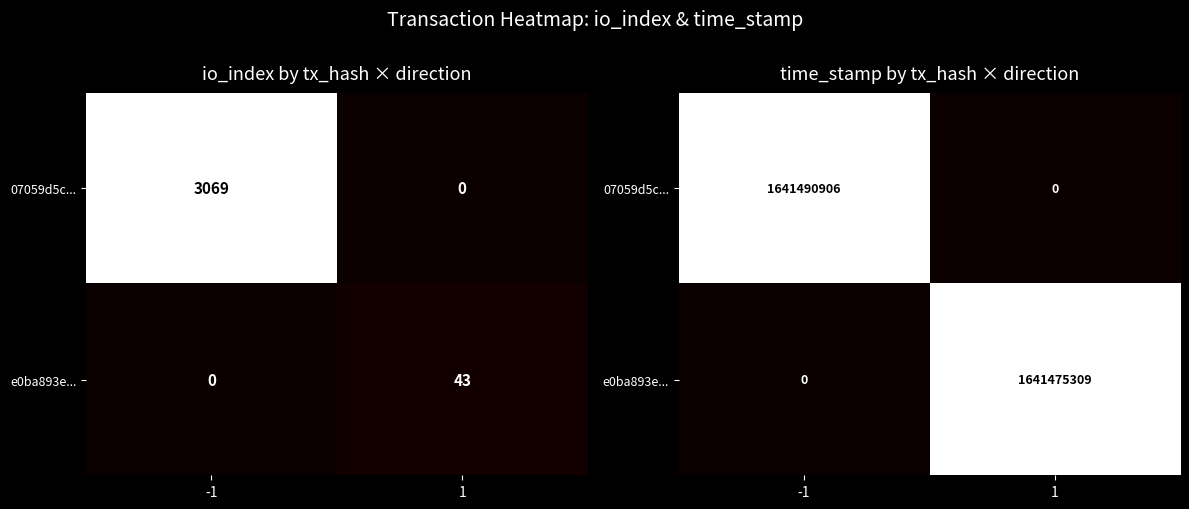

Which label corresponds to the smallest value in the chart?

1